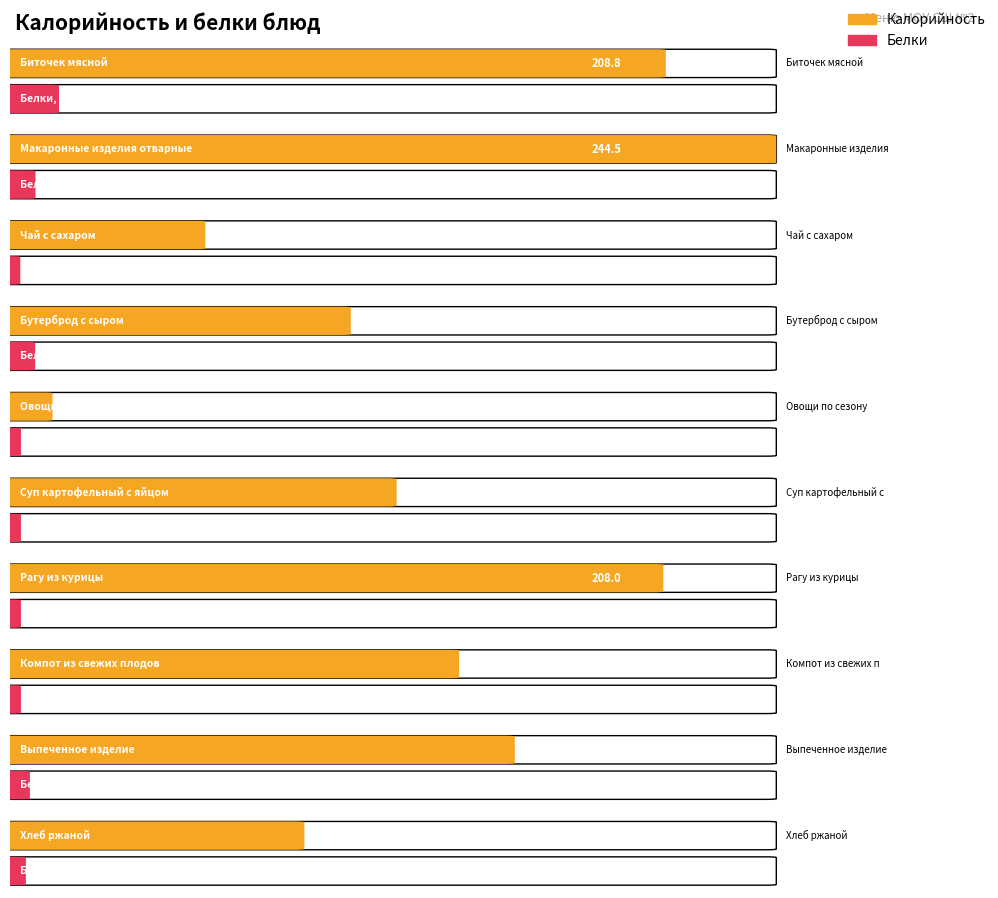

Between Биточек мясной and Суп картофельный с яйцом, which series saw the biggest shift?

Калорийность